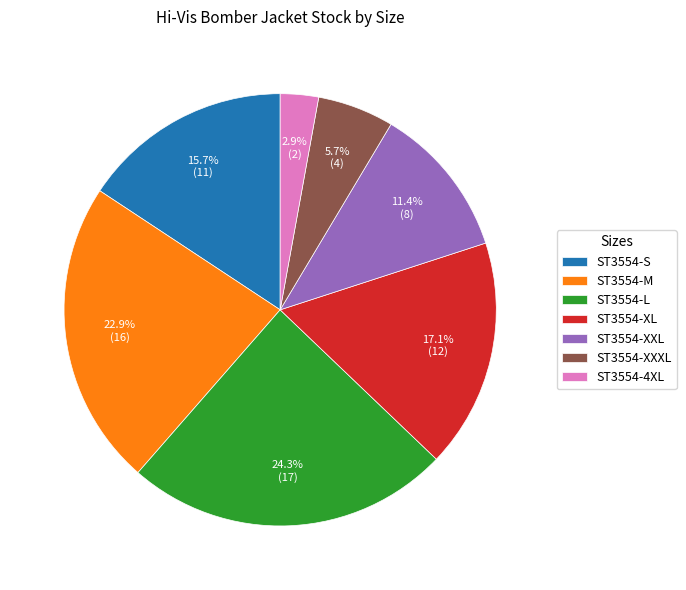

How much of the chart is everything except ST3554-M?

77.1%